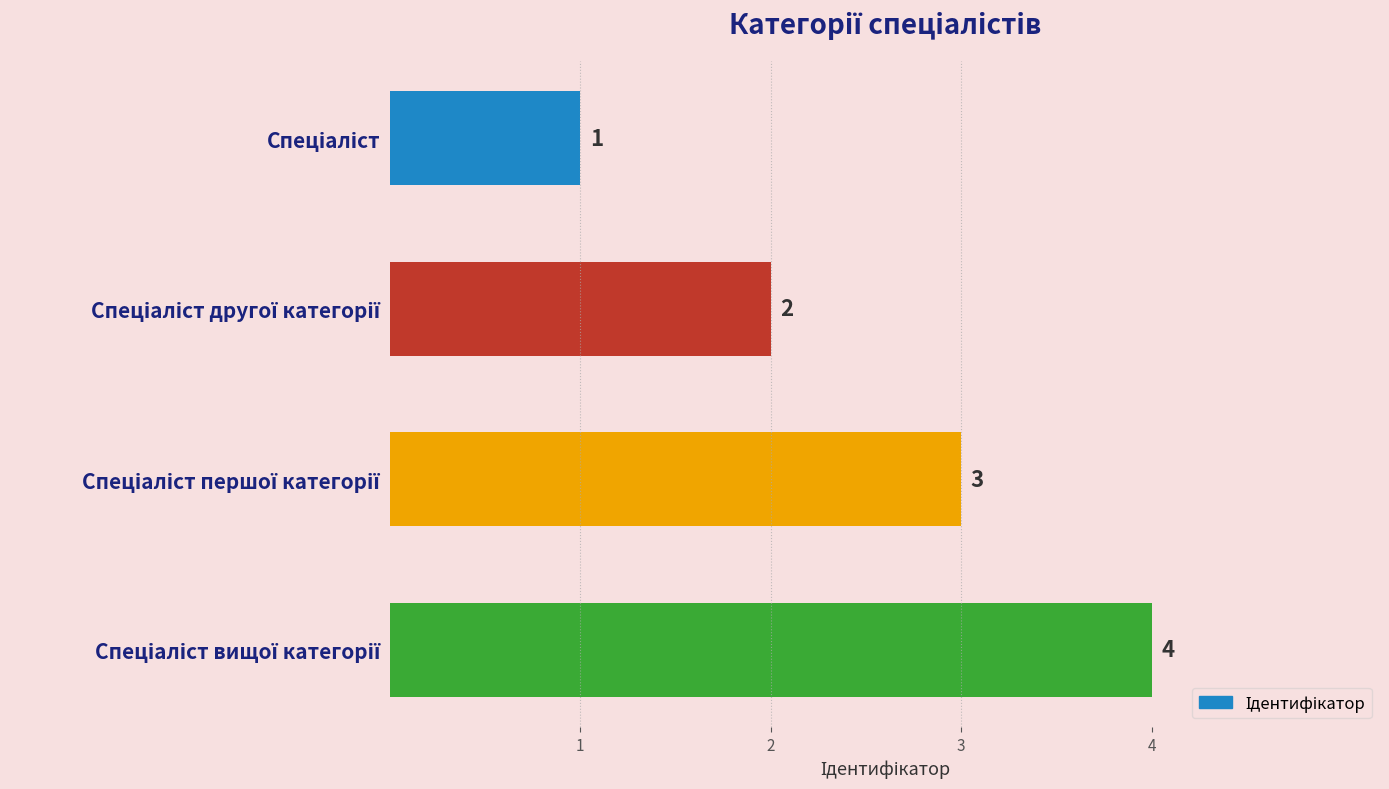

How many distinct data groups are displayed?

1